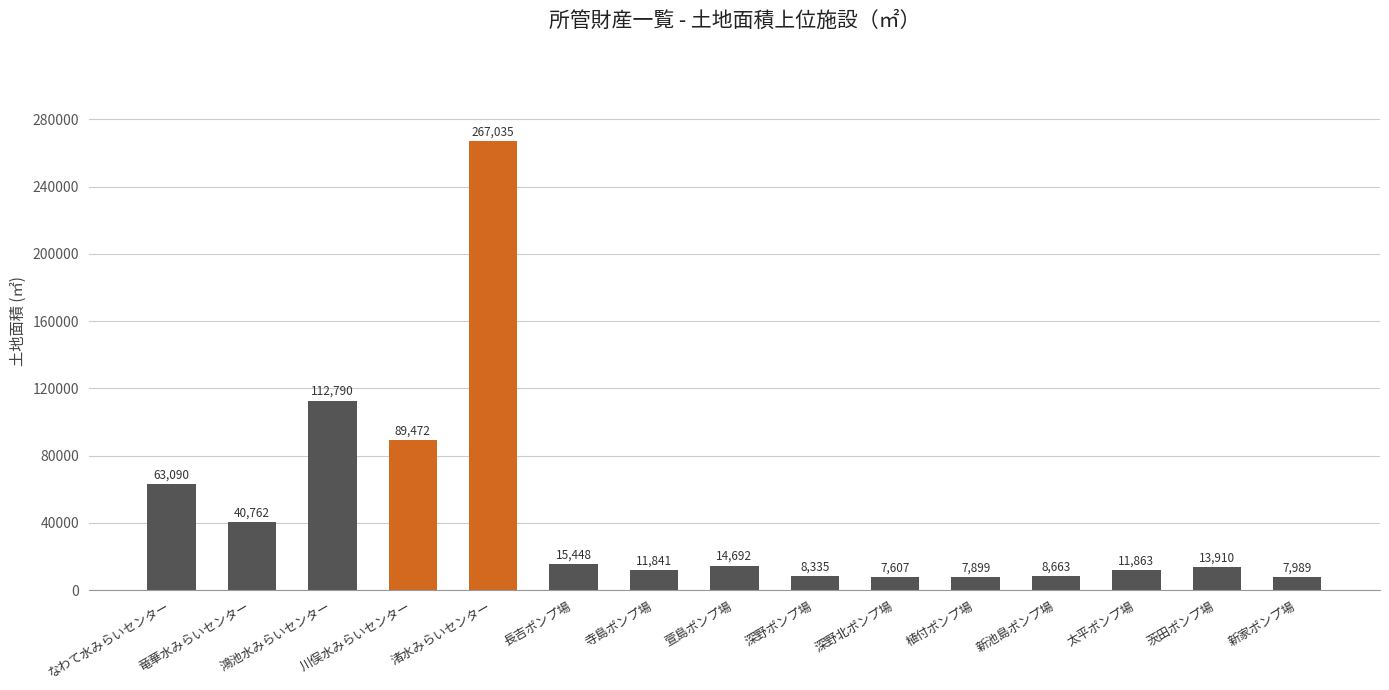

What is the value of the 10th bar from the left?

7607.0